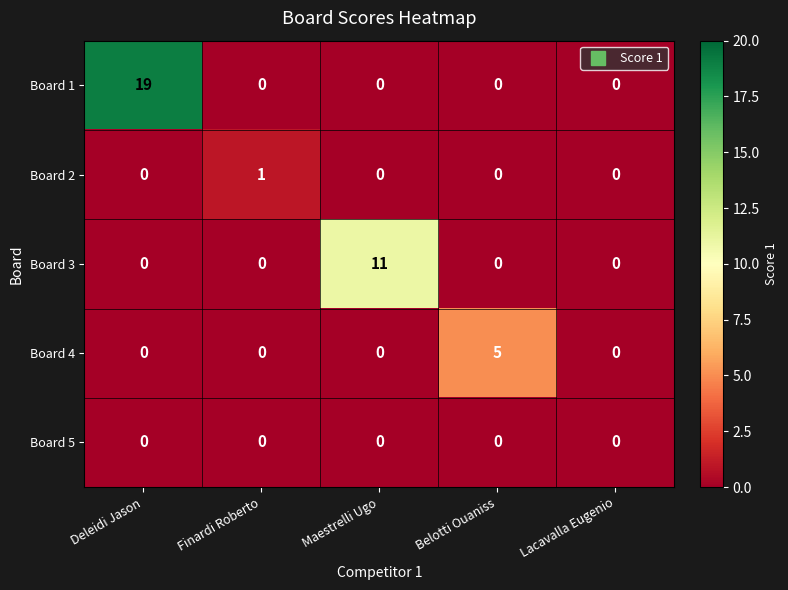

Reading left to right, list all the values displayed in this chart.

Board 1: 19	0	0	0	0
Board 2: 0	1	0	0	0
Board 3: 0	0	11	0	0
Board 4: 0	0	0	5	0
Board 5: 0	0	0	0	0